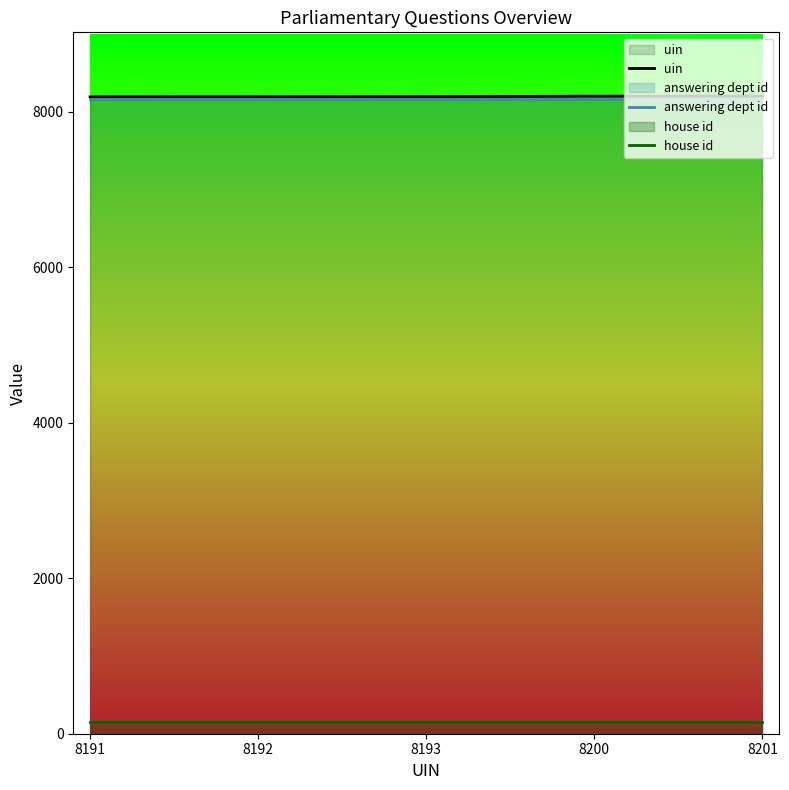

Rank the series by their maximum value, from lowest to highest.

house id, answering dept id, uin